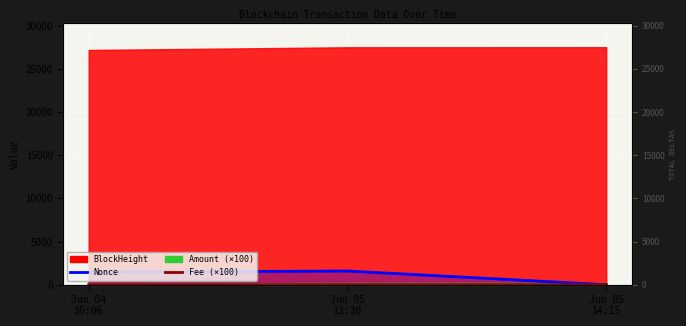

At which label does Fee (×100) reach its minimum?

Jun 05
14:15